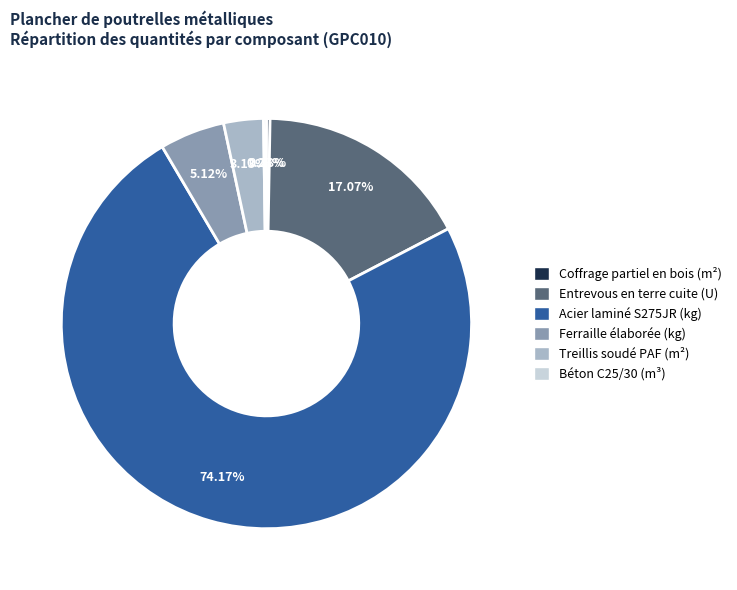

To the nearest percent, what is the difference between the largest and smallest slice percentages?

74%